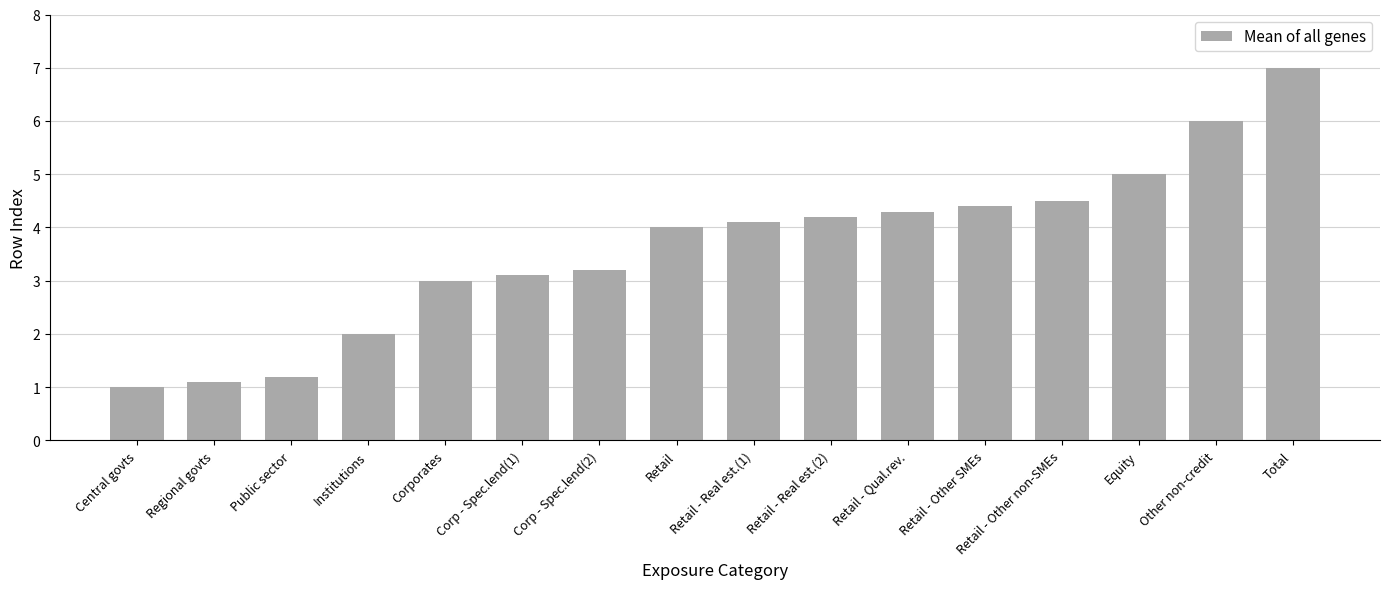

Does the chart contain stacked bars?

No